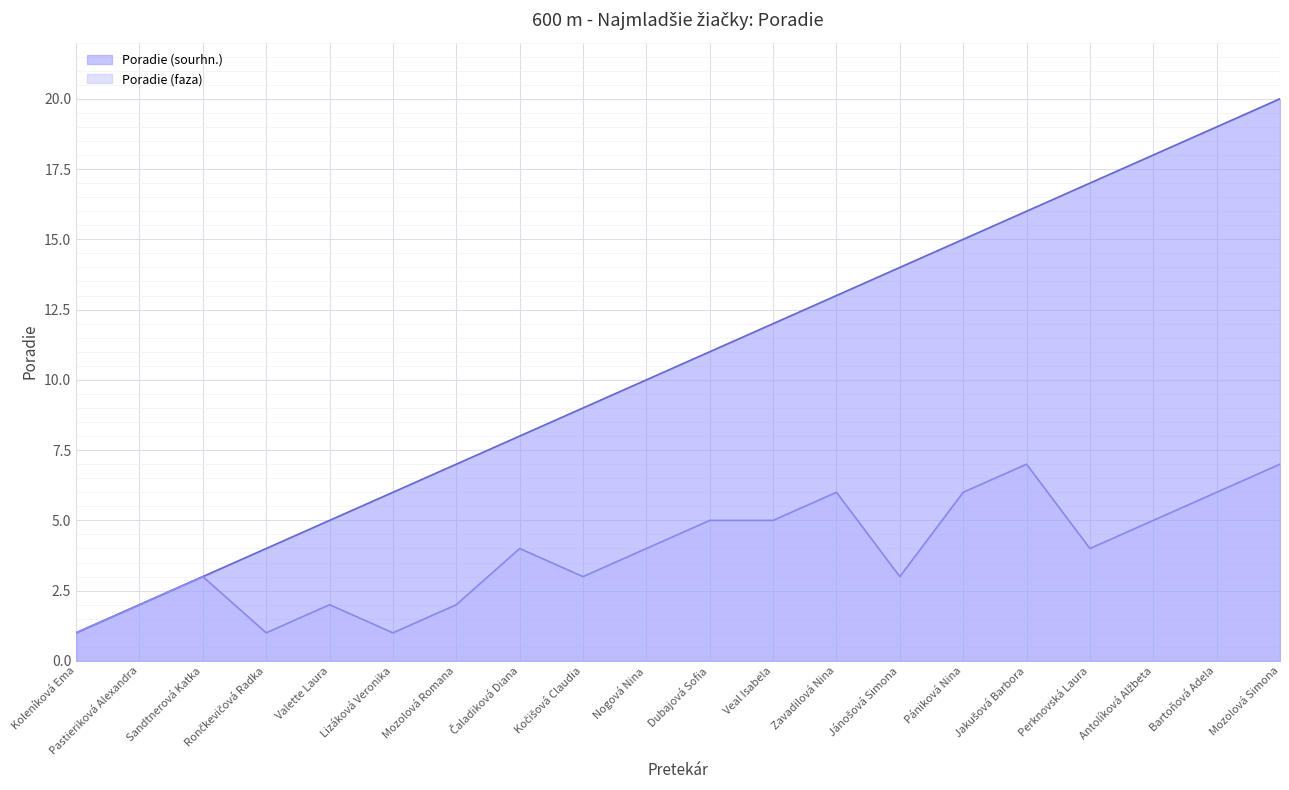

What is the label of the 11th point from the left?

Dubajová Sofia